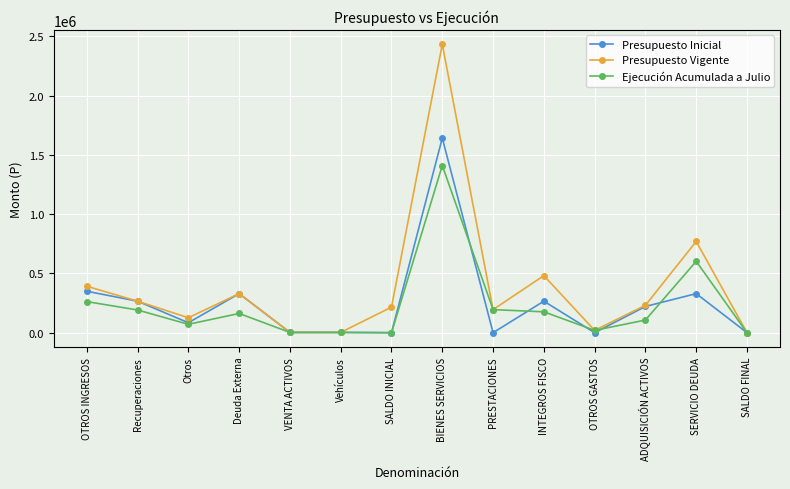

List the series in order of their peak value, highest first.

Presupuesto Vigente, Presupuesto Inicial, Ejecución Acumulada a Julio